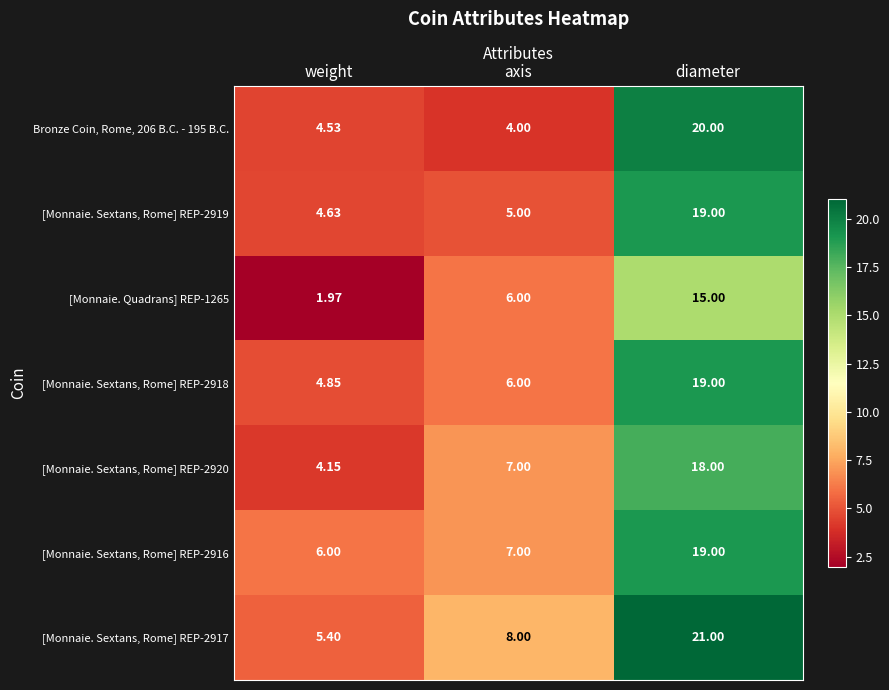

How many distinct data groups are displayed?

7